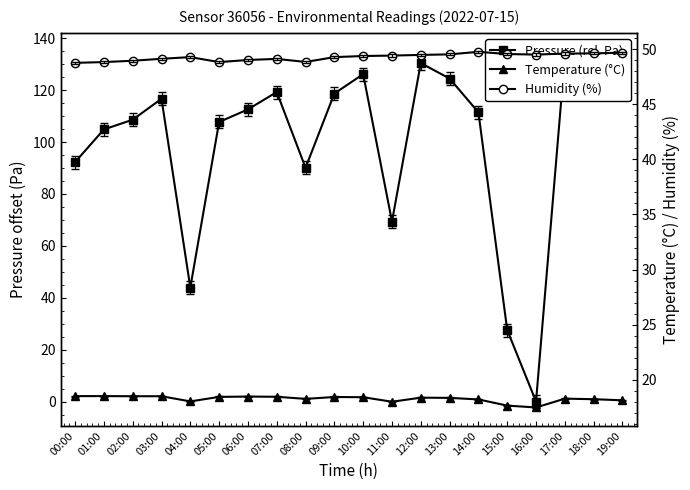

What is the lowest value of the Humidity (%) series?

48.8